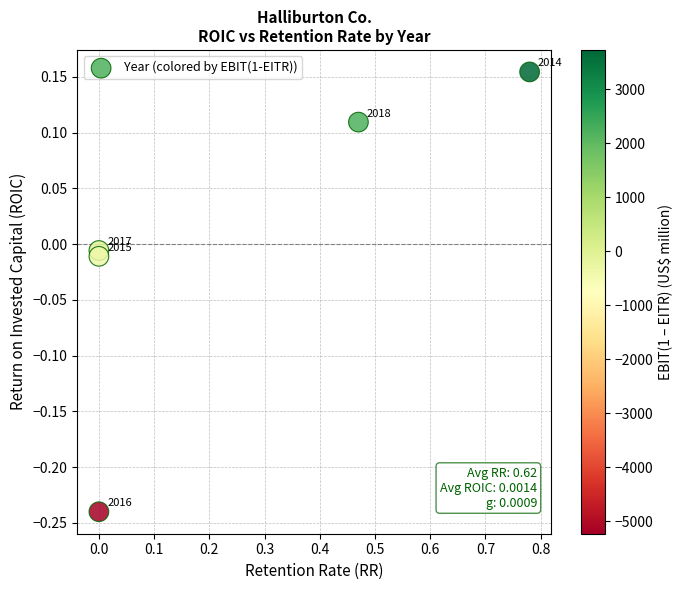

What is the range of X values (max minus min)?

0.8